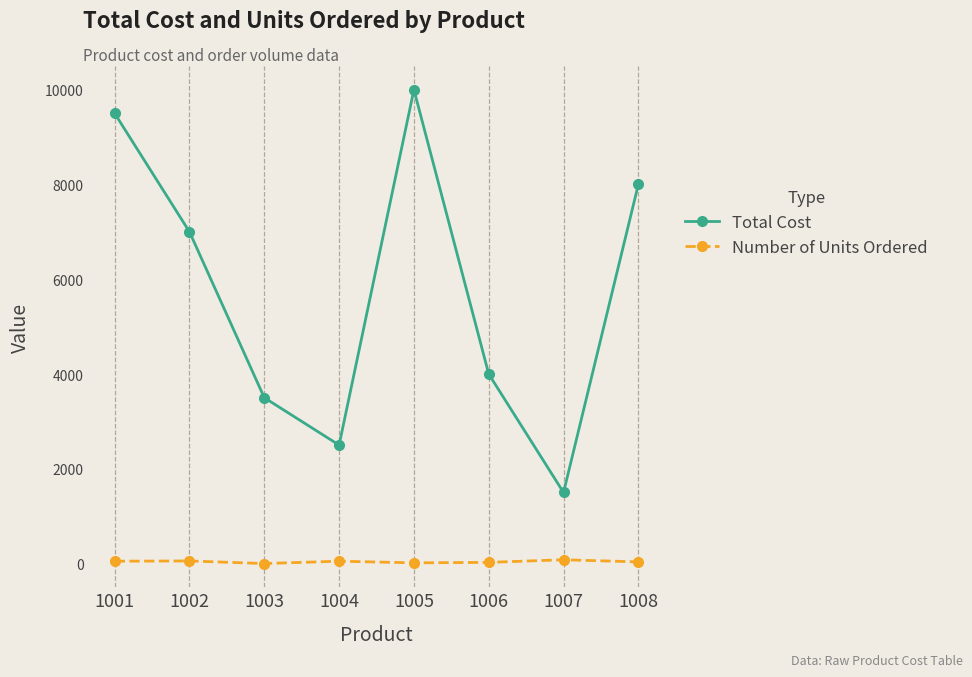

Which label corresponds to the largest value in the chart?

1005